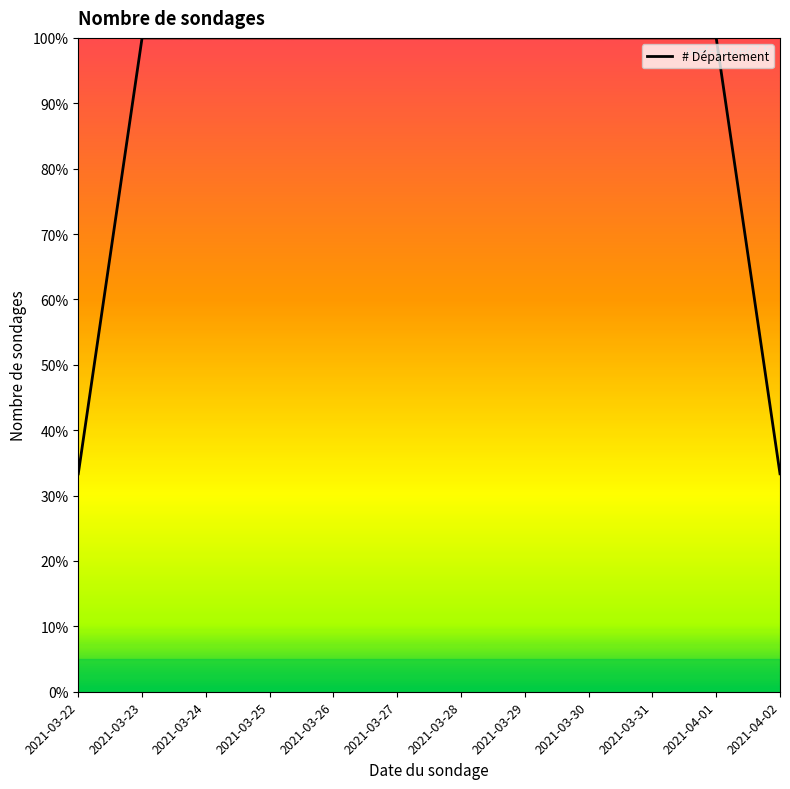

The chart shows a value of 150.2 at 2021-03-27. True or false?

False